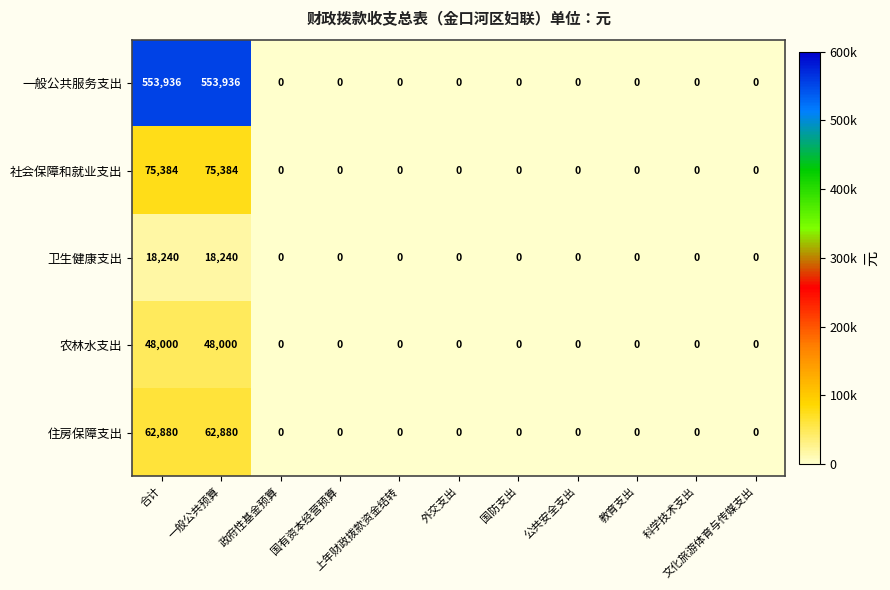

What is the maximum value for 农林水支出?

48000